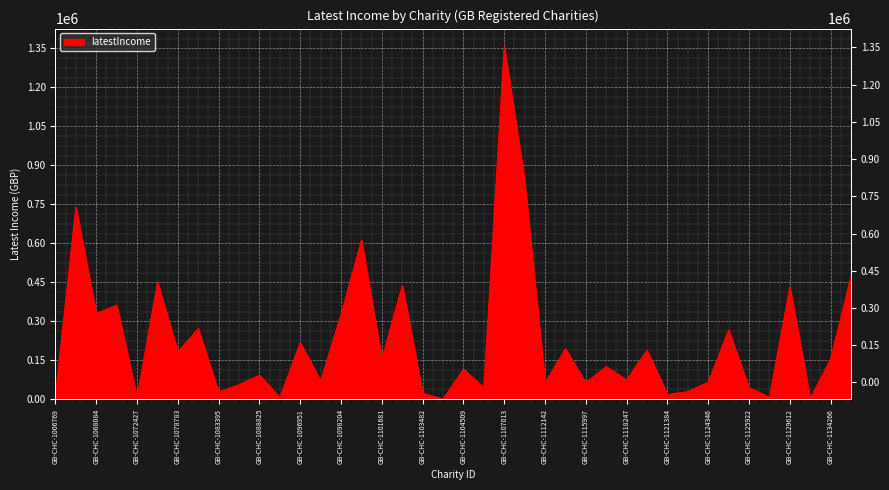

Approximately how many times larger is the value at GB-CHC-1103482 compared to GB-CHC-1088825?

0.2